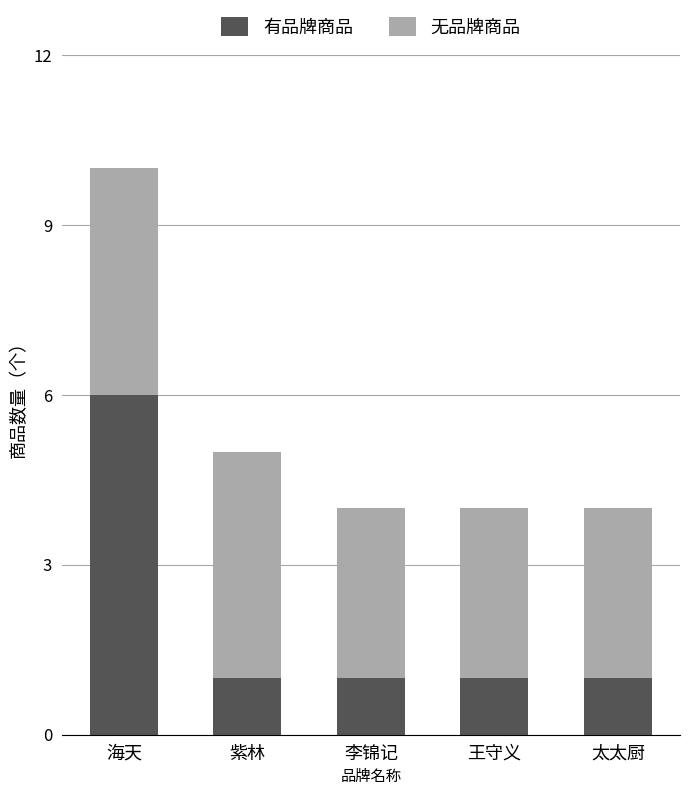

Reading left to right, what are the values for 有品牌商品?

6	1	1	1	1